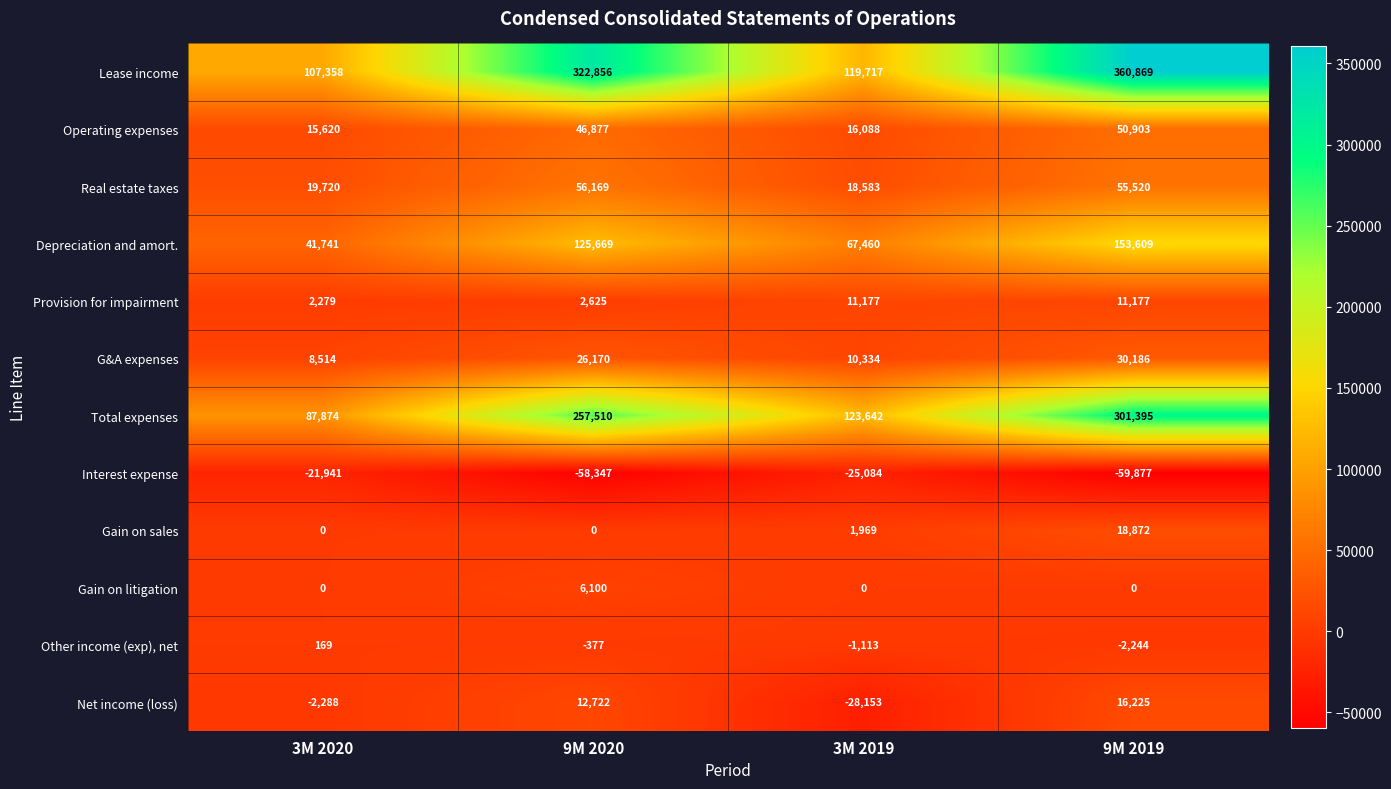

The value of Gain on sales at 3M 2020 is 0. True or false?

True